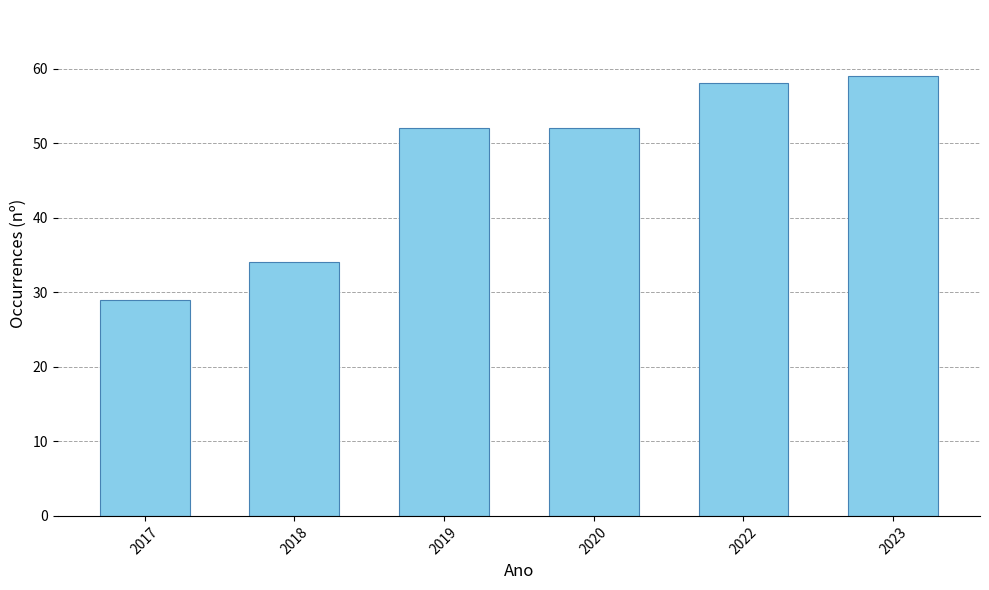

Reading right to left, transcribe all the data shown in this chart.

59	58	52	52	34	29